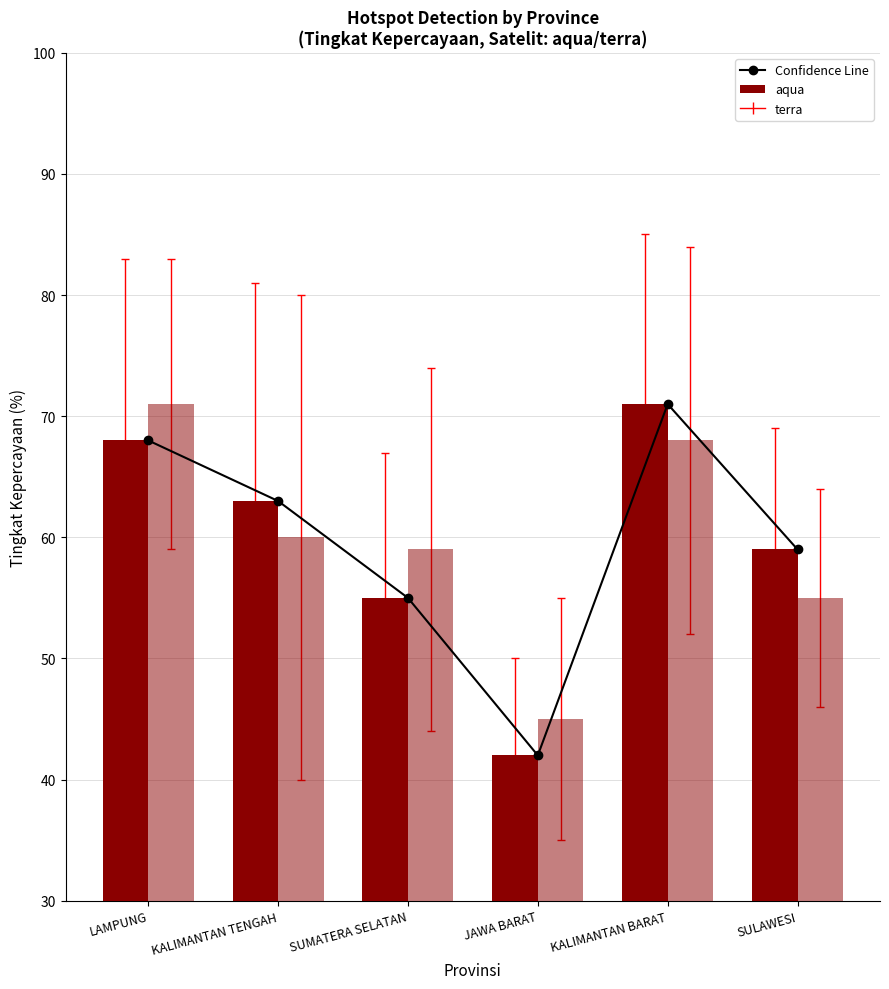

What is the label of the 3rd bar from the right?

JAWA BARAT